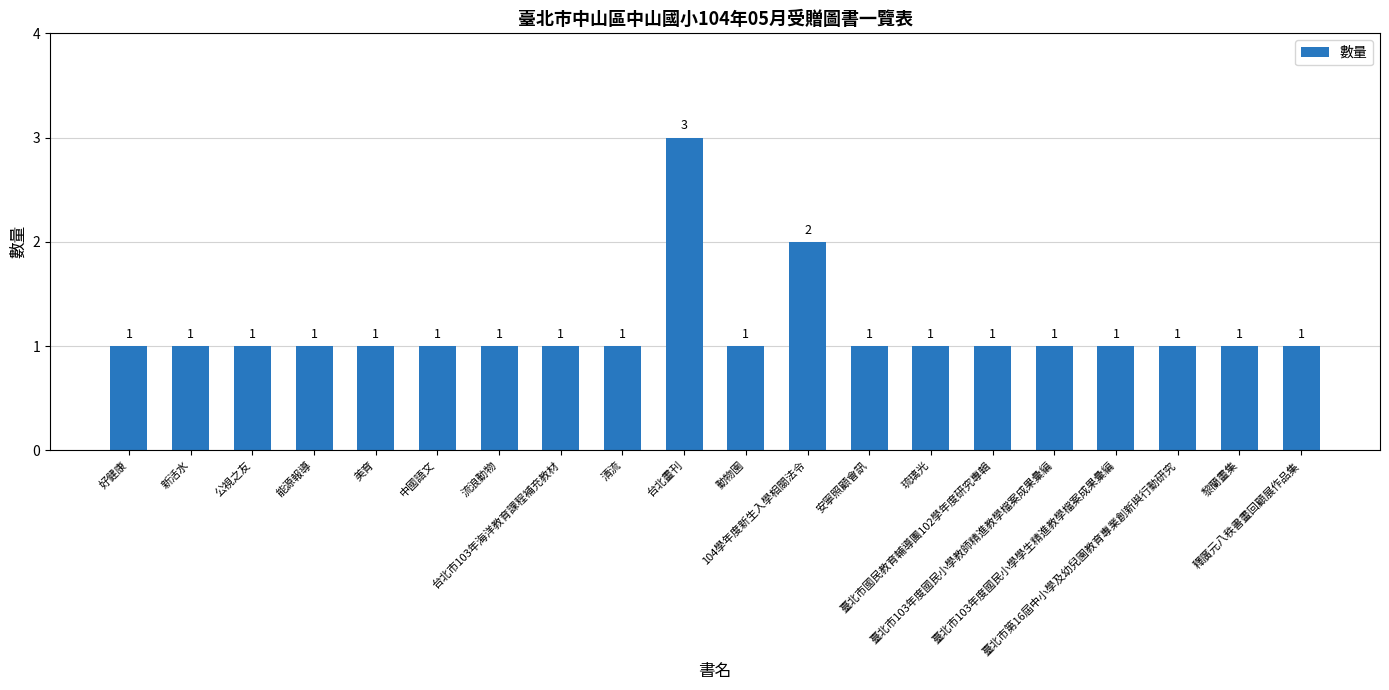

What is the ratio of the value at 台北市103年海洋教育課程補充教材 to the value at 動物園?

1.0